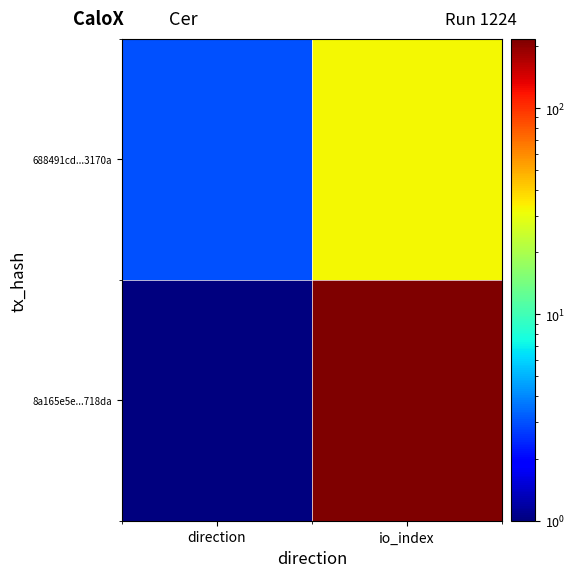

At how many categories does at least one series exceed 96?

1